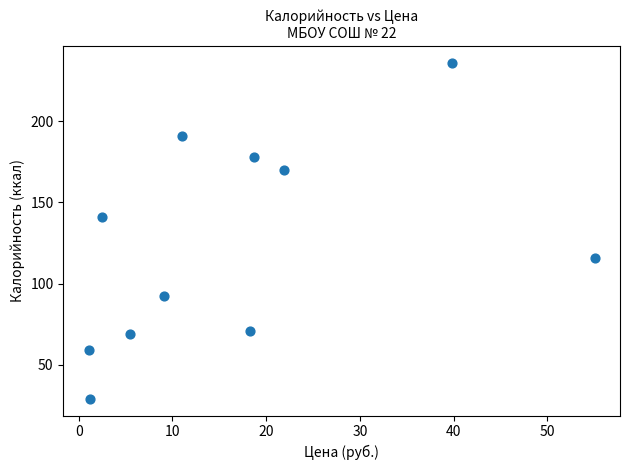

What is the average Y value?

123